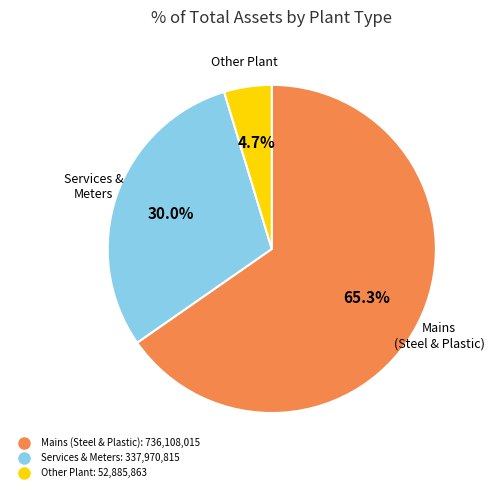

Does any single category account for the majority?

Yes